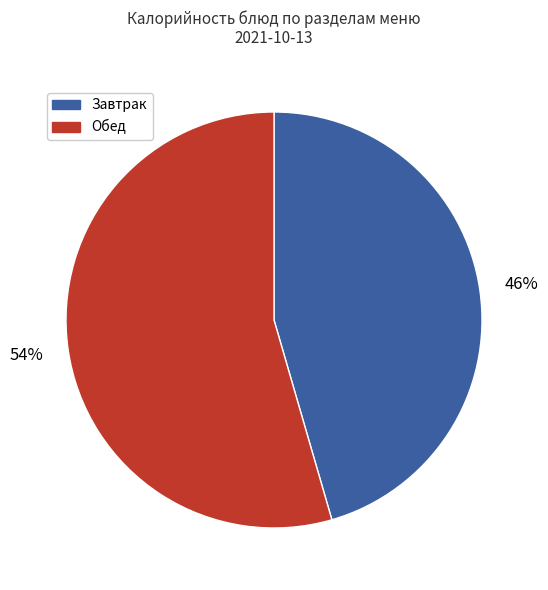

Is it true that Обед is 54% of the pie?

True